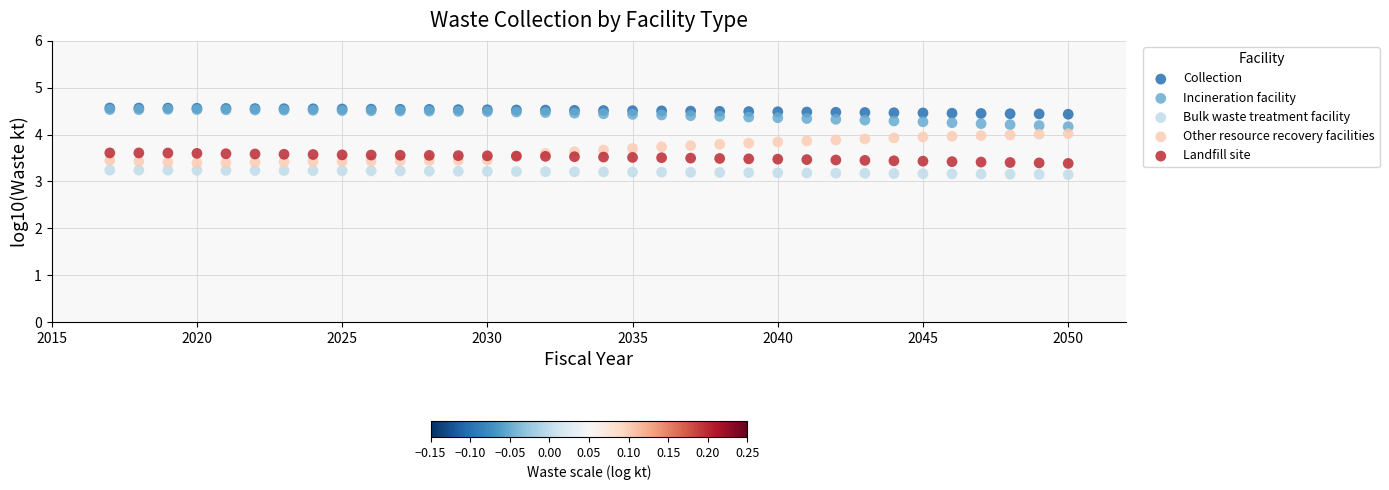

Which series has the largest Y range (max minus min)?

Other resource recovery facilities